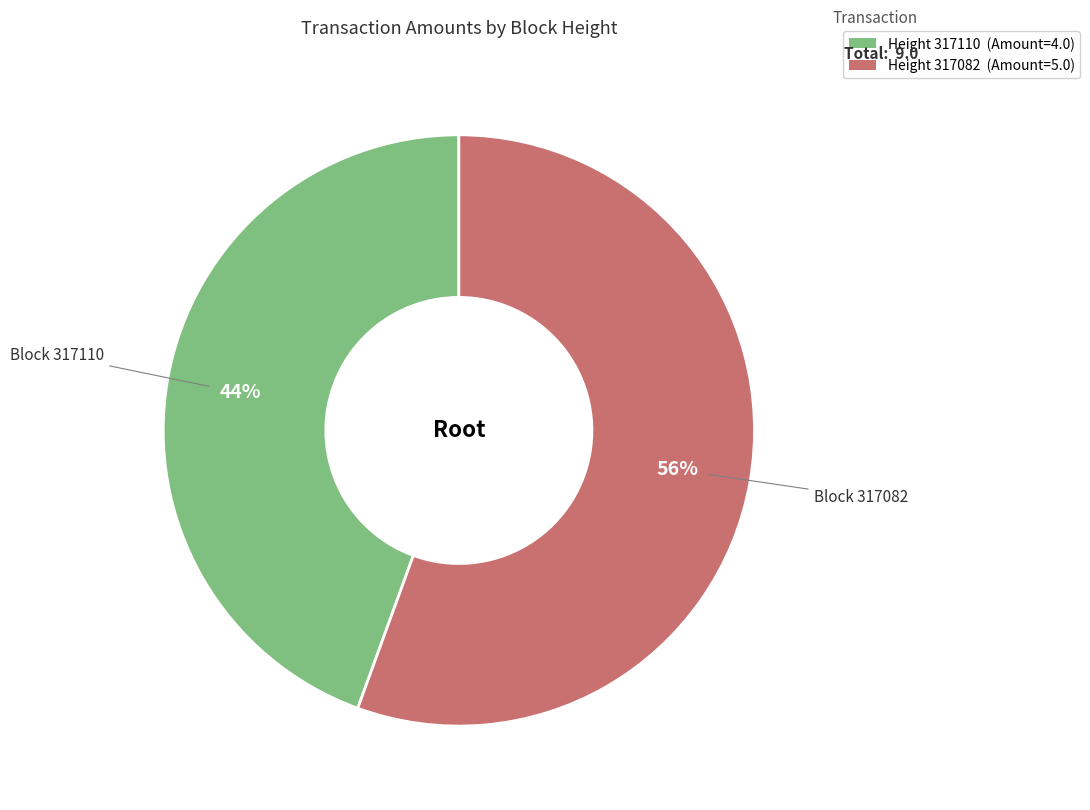

To the nearest percent, what is the average slice percentage?

50%